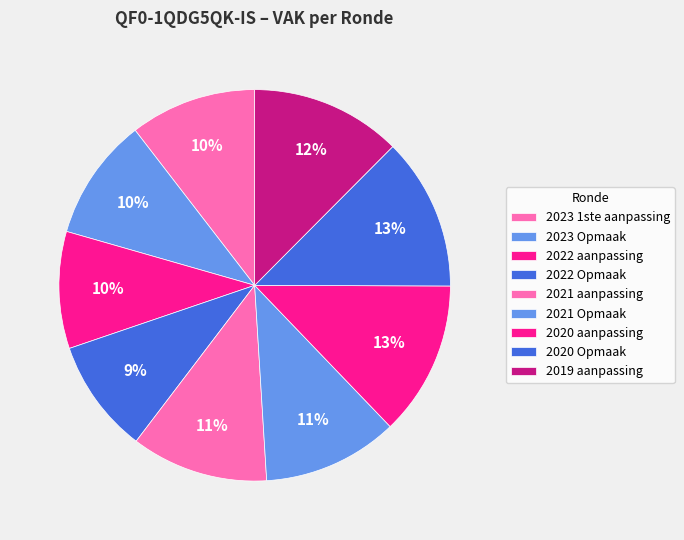

To the nearest percent, what portion does 2019 aanpassing represent?

12%